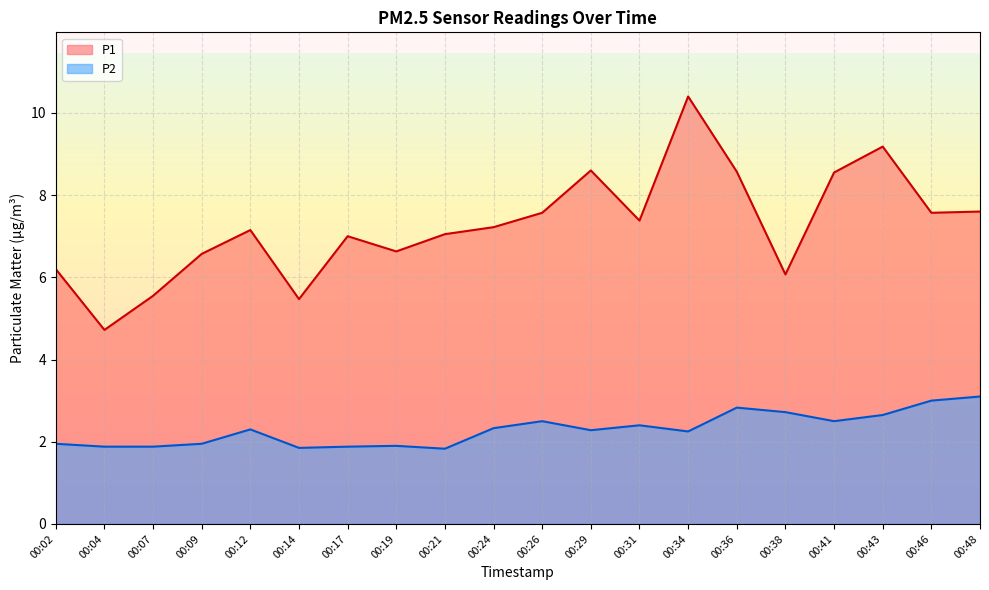

Where is the first local minimum for P1?

00:04